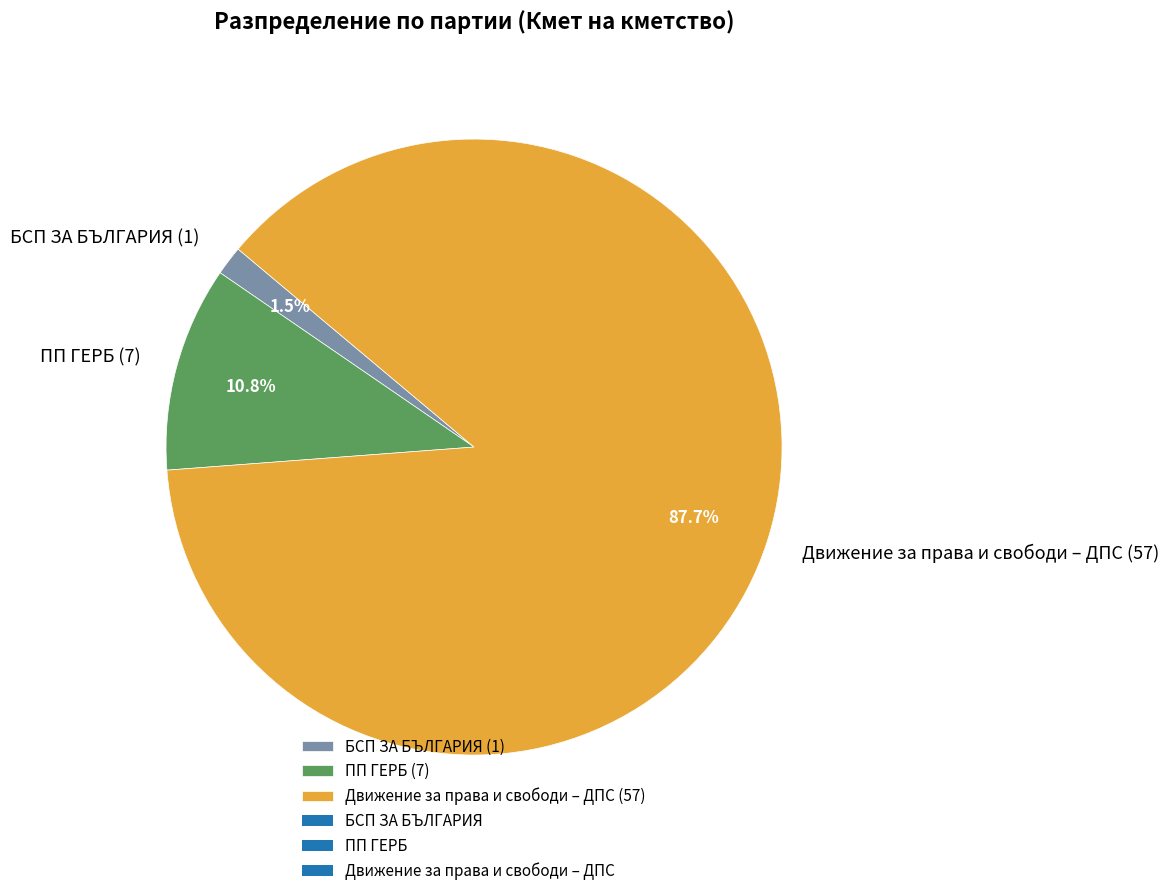

Count the number of slices in the pie.

3